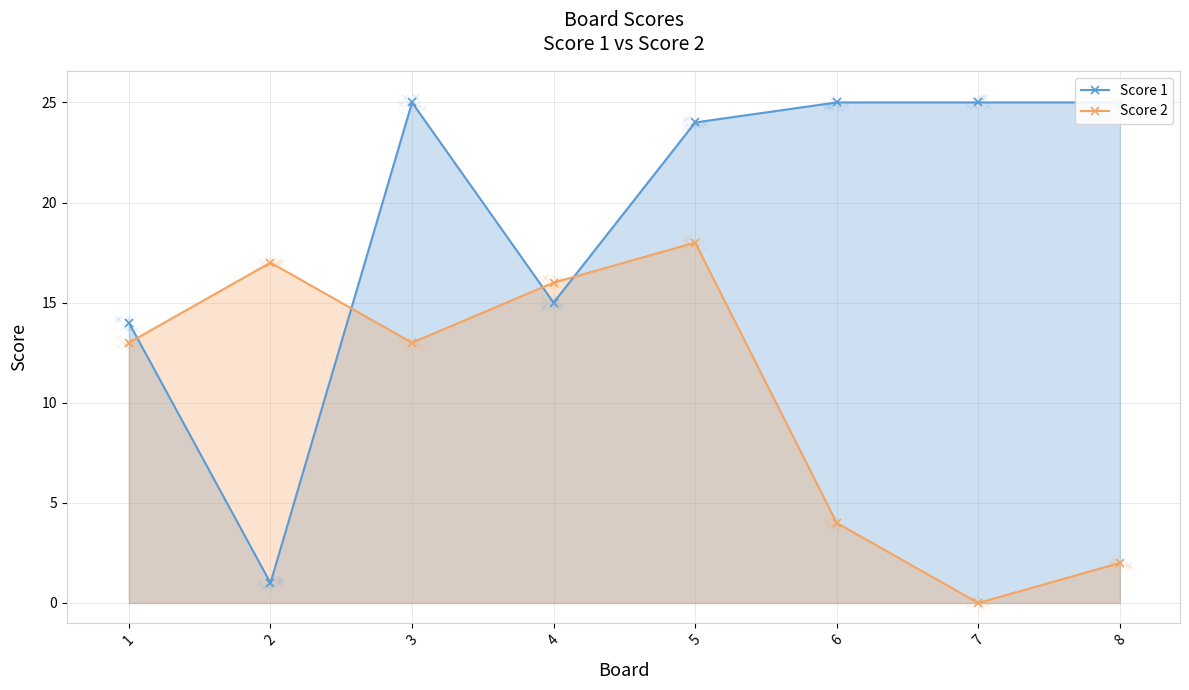

The Score 2 series shows 18 at 5. True or false?

True